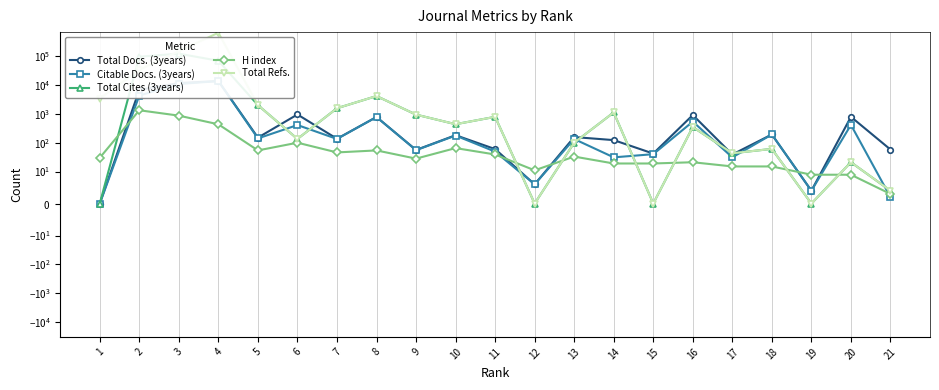

How many lines are shown in the chart?

5